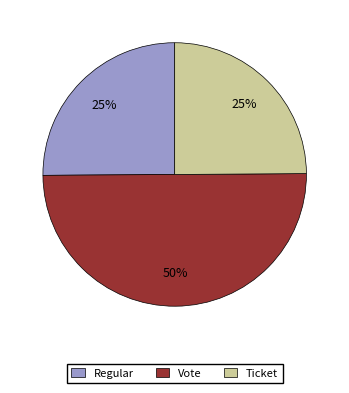

Is it true that Regular is 19% of the pie?

False